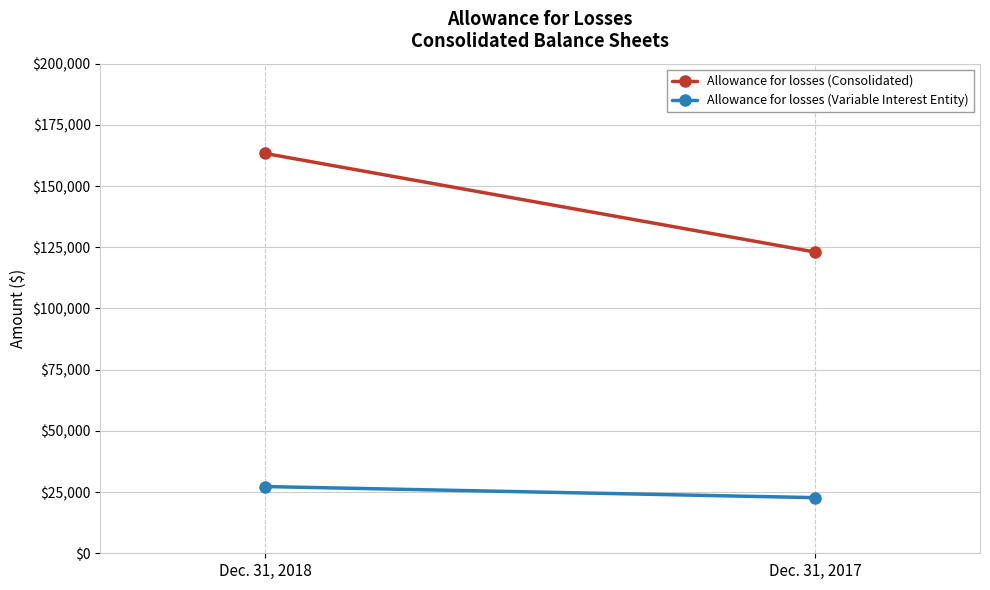

At how many categories does at least one series exceed 129618?

1